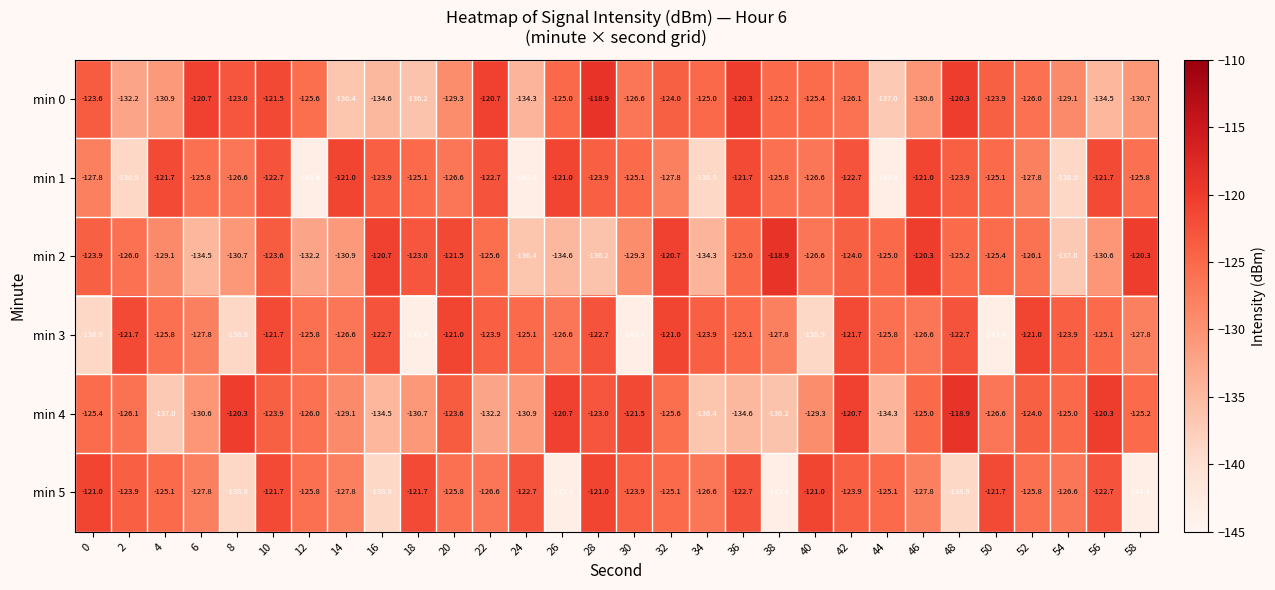

Is the value of min 2 at 14 greater than the value of min 5 at 54?

No